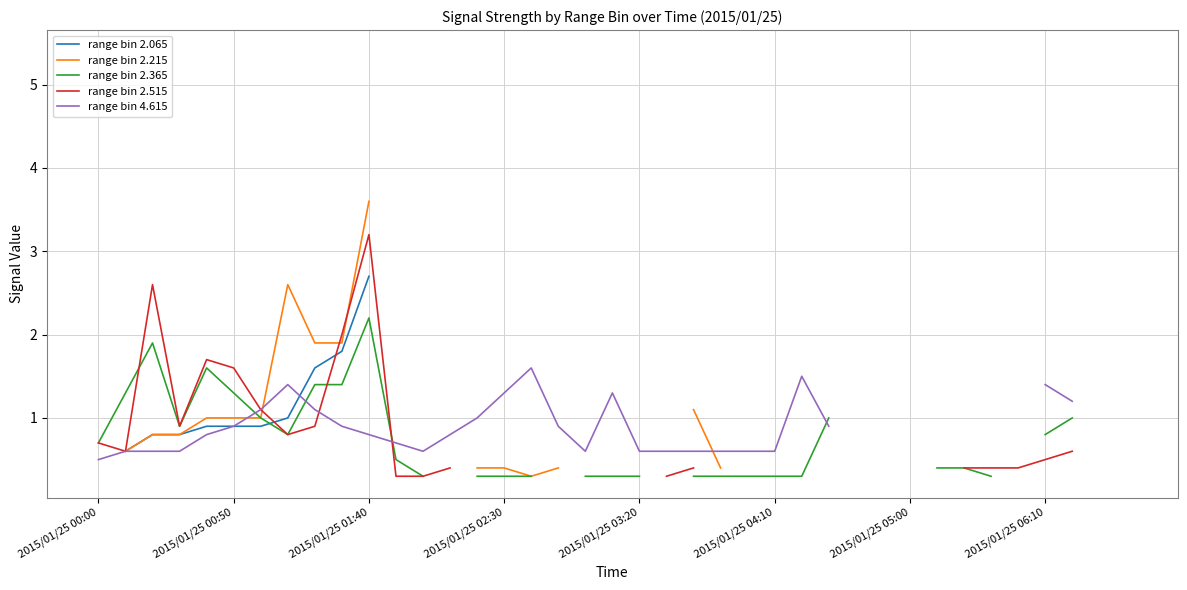

Which category has the highest value in the range bin 4.615 series?

16